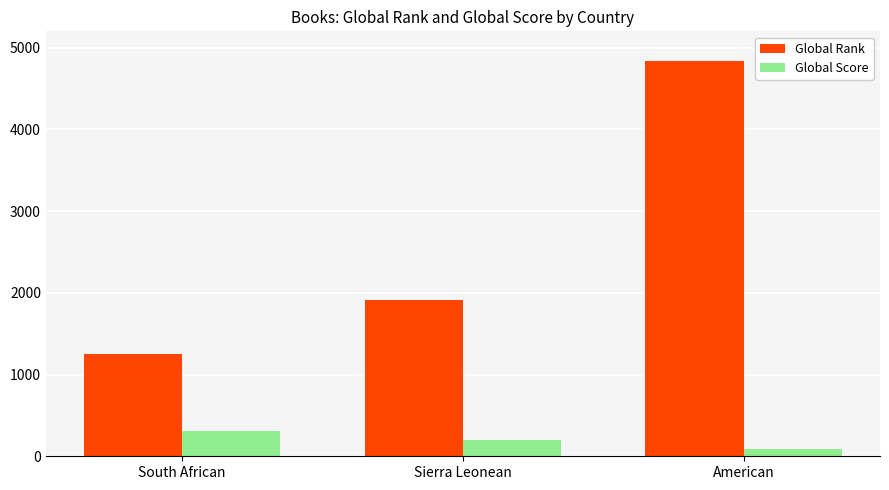

Rank the series by their average value, from highest to lowest.

Global Rank, Global Score